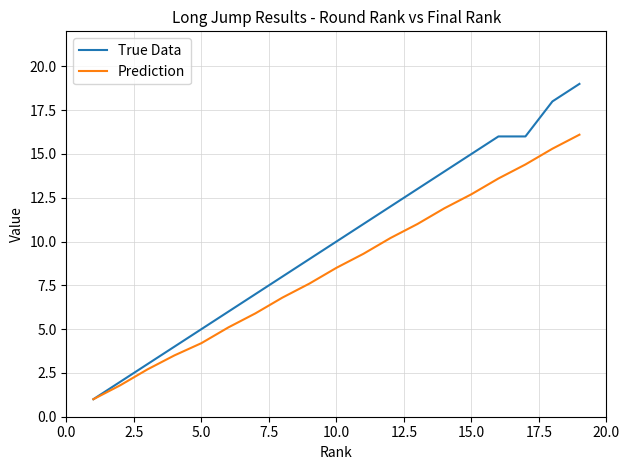

Which series has the largest total across all categories?

True Data